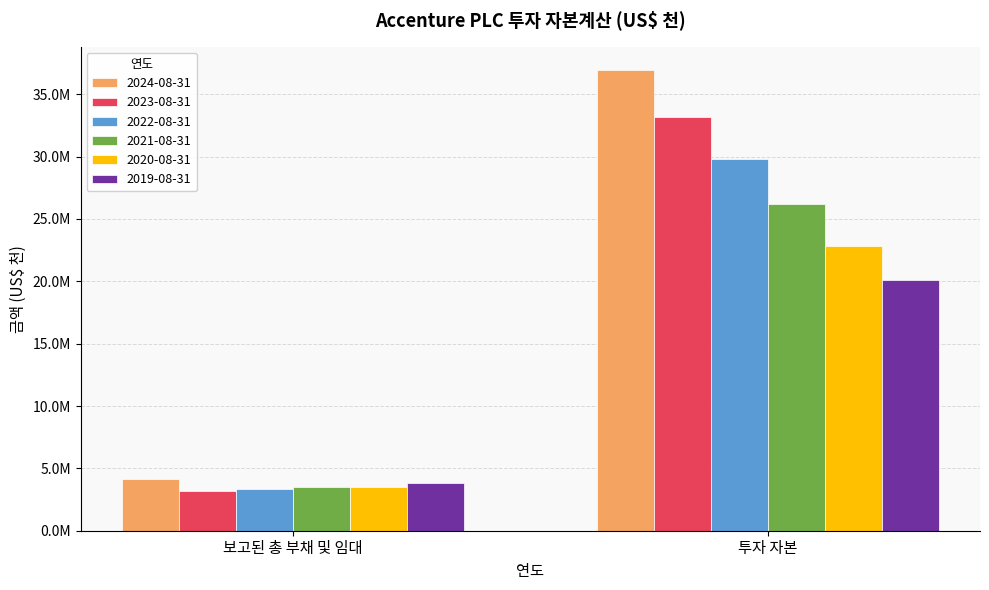

What is the maximum value shown in the chart?

36963067